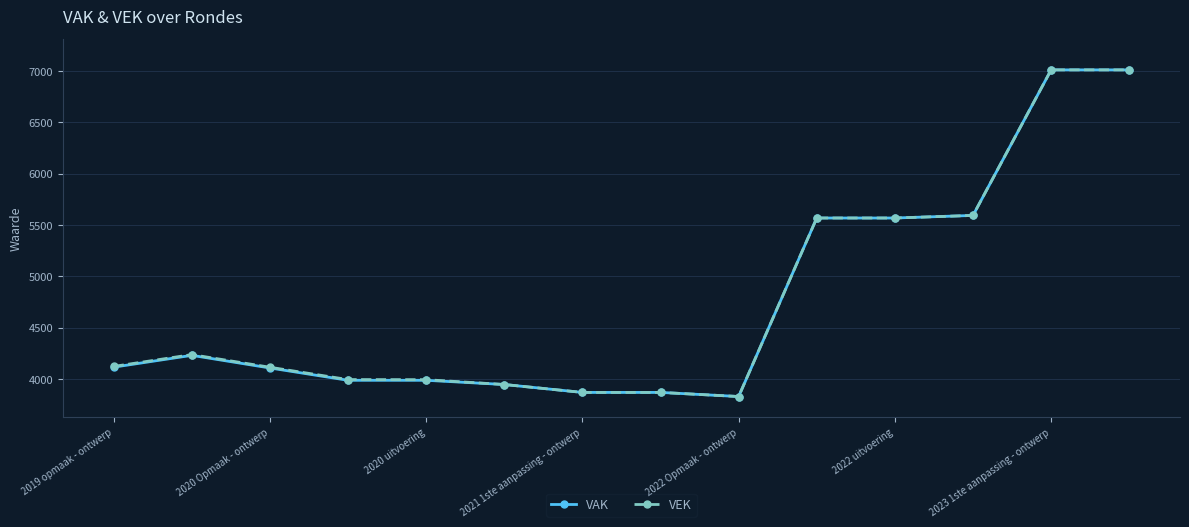

In VAK, how many points are lower than both neighbors (excluding endpoints)?

1